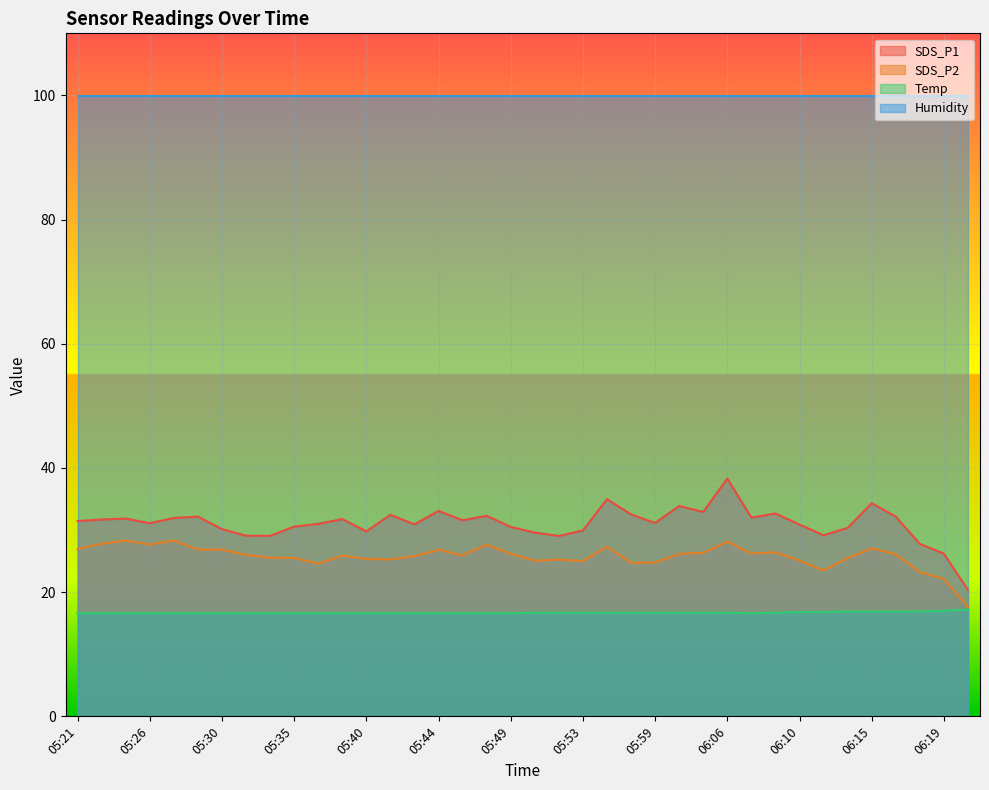

True or false: SDS_P2 has more than 1 interior local peaks.

True